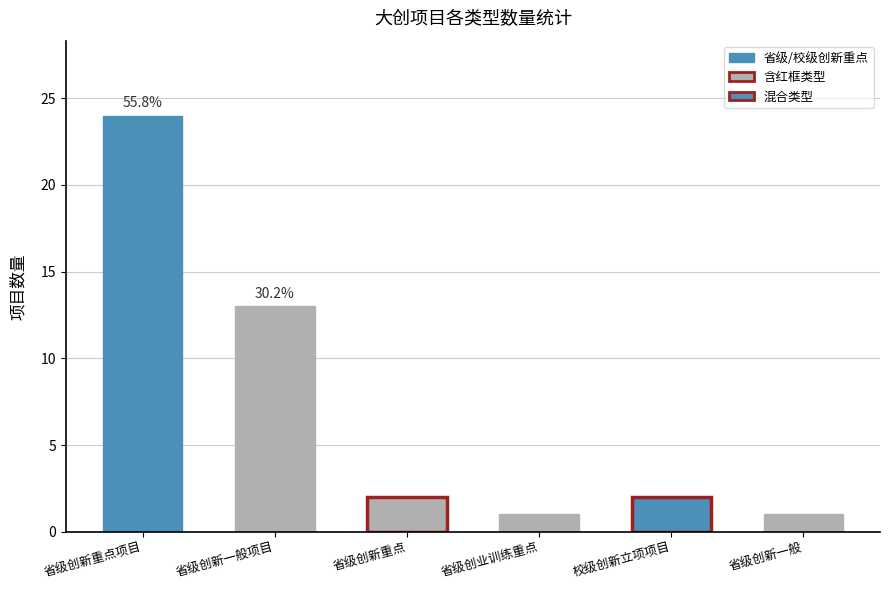

How many categories are shown in the chart?

6